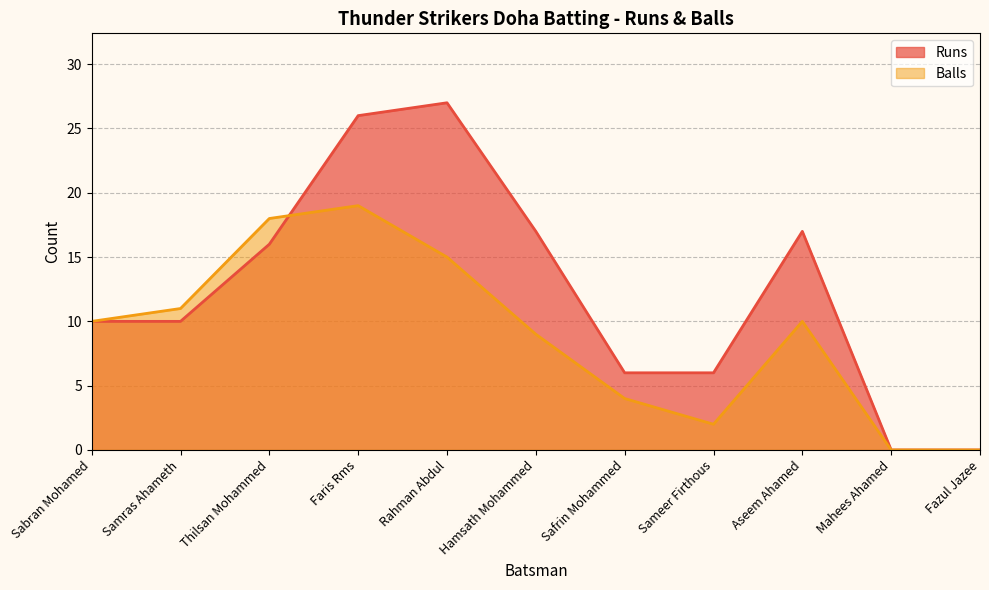

How many values in Balls are above zero?

9